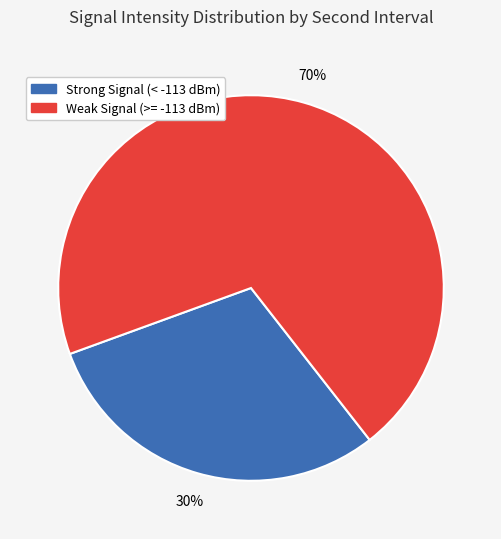

Which slice represents more than half of the pie?

Weak Signal (>= -113 dBm)